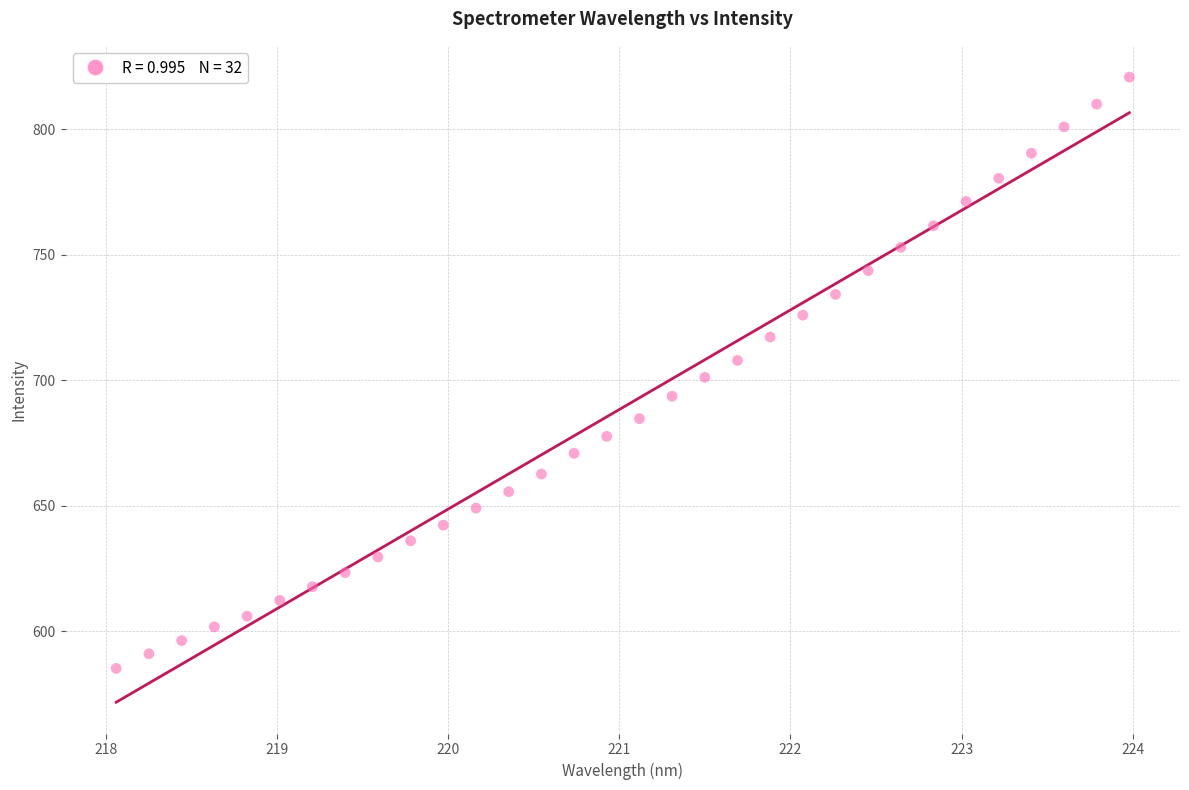

What is the range of X values (max minus min)?

5.9